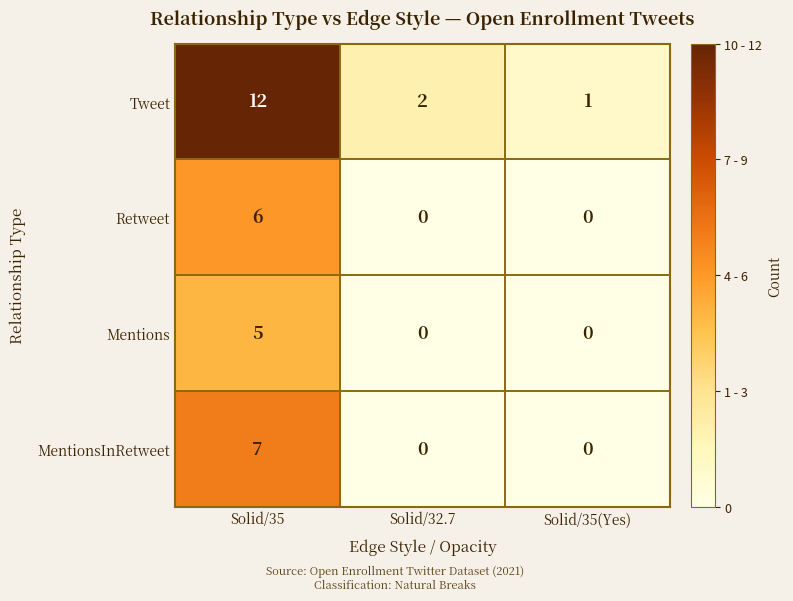

Between Solid/35 and Solid/32.7, which series saw the biggest shift?

Tweet